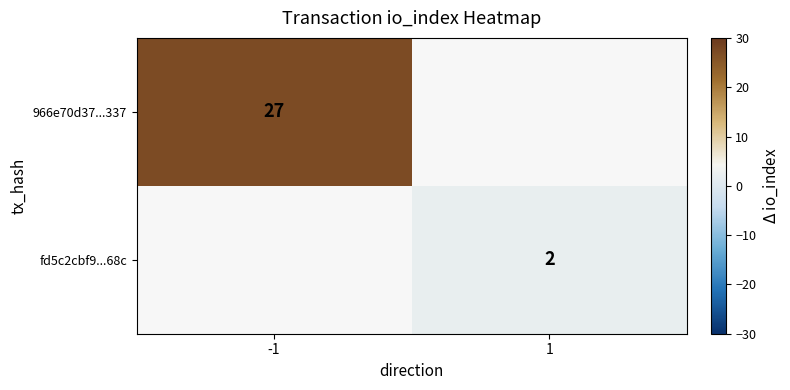

True or false: 966e70d37...337 has a value of 27 at -1.

True